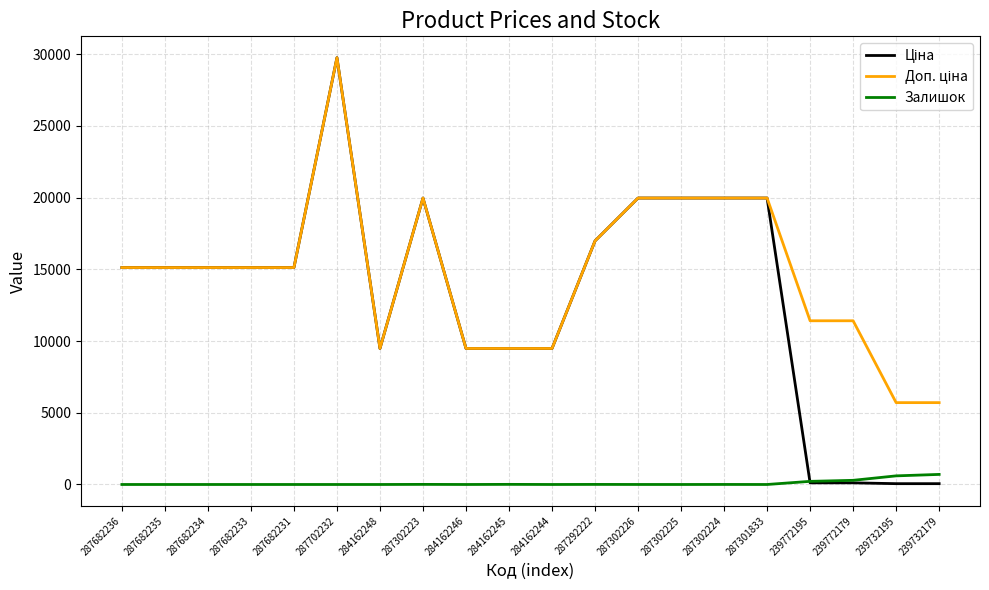

What position from the right is 239772179?

3